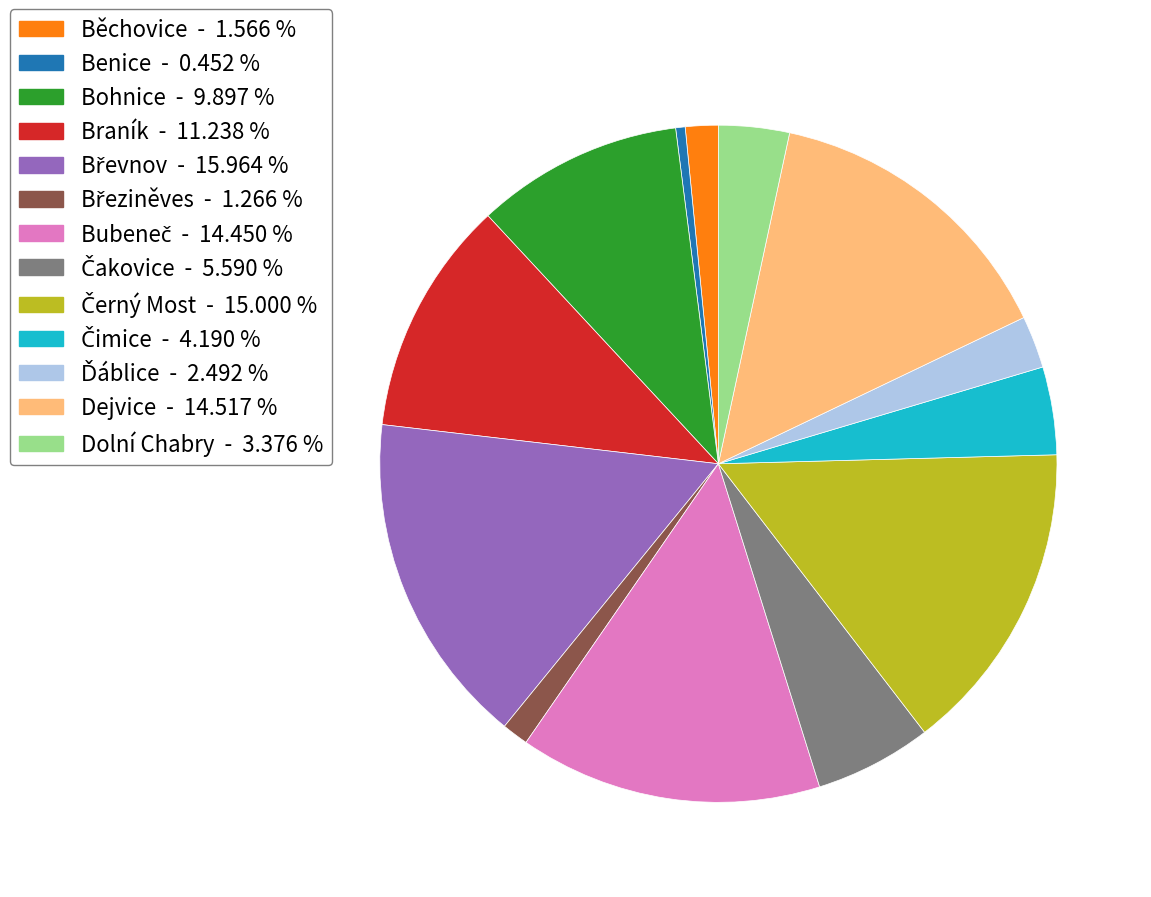

Does Braník account for over 50% of the chart?

No